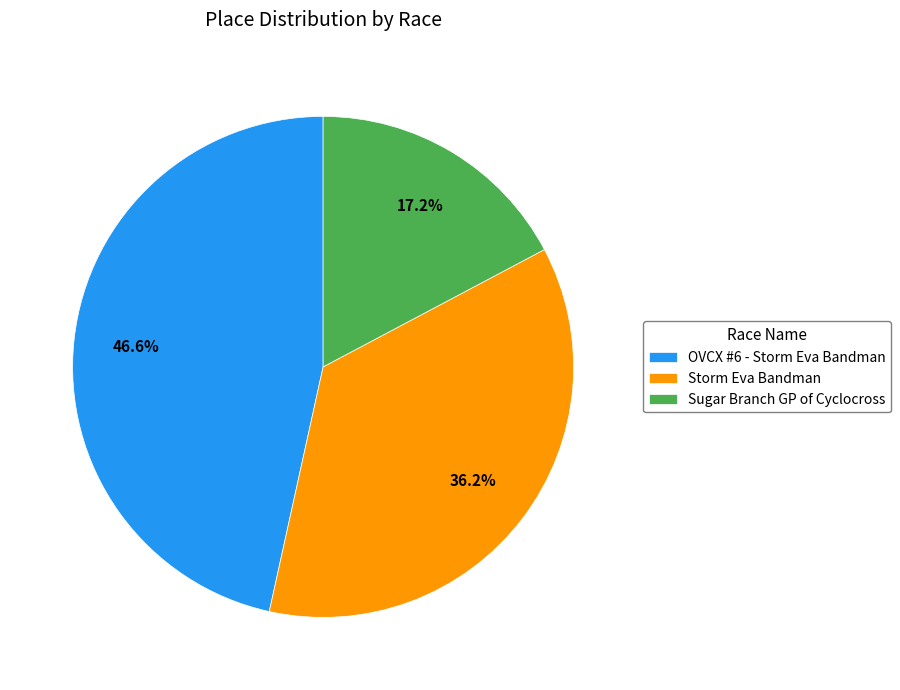

To the nearest percent, what is the average slice percentage?

33%